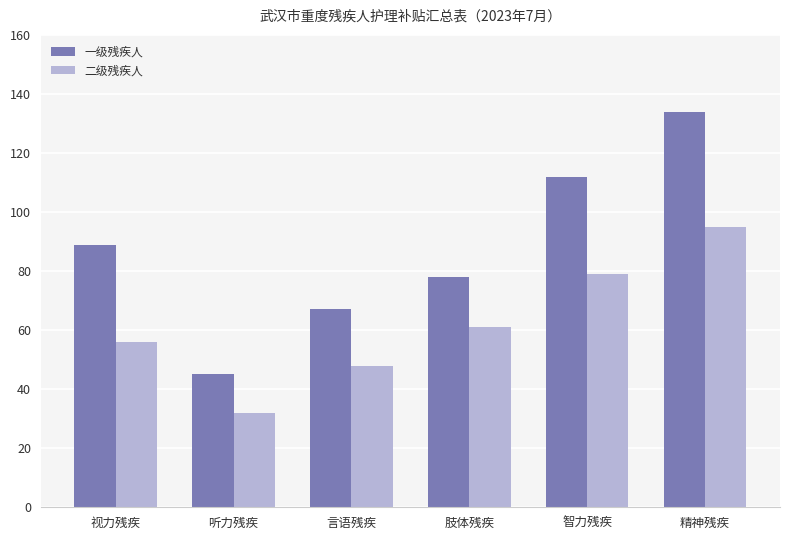

What is the approximate value of 一级残疾人 at 智力残疾?

112